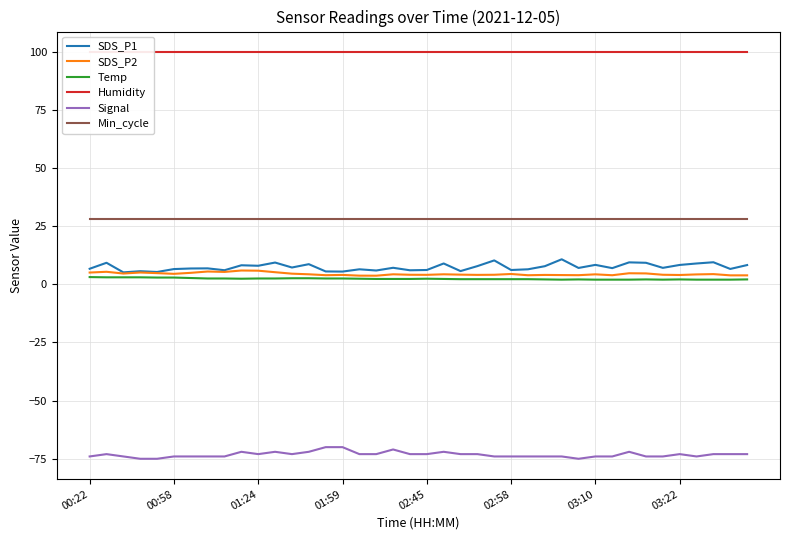

What is the maximum value shown in the chart?

99.9